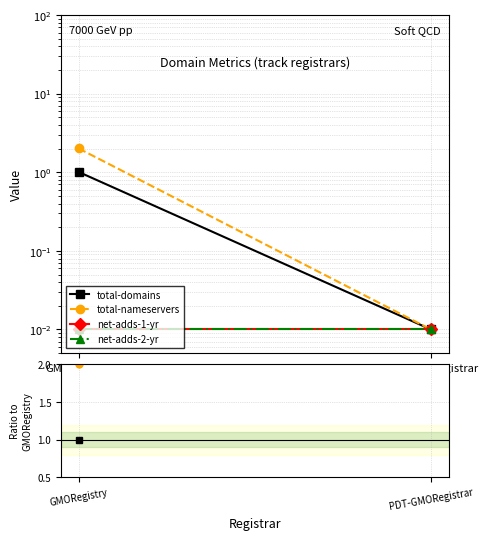

Rank the series at GMORegistry from lowest to highest value.

net-adds-1-yr, net-adds-2-yr, total-domains, total-nameservers